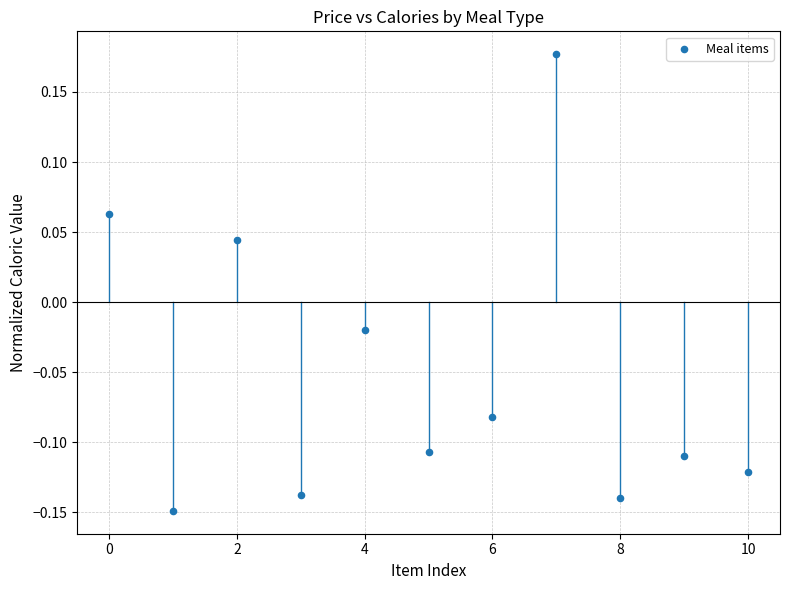

What is the range of Y values (max minus min)?

0.3